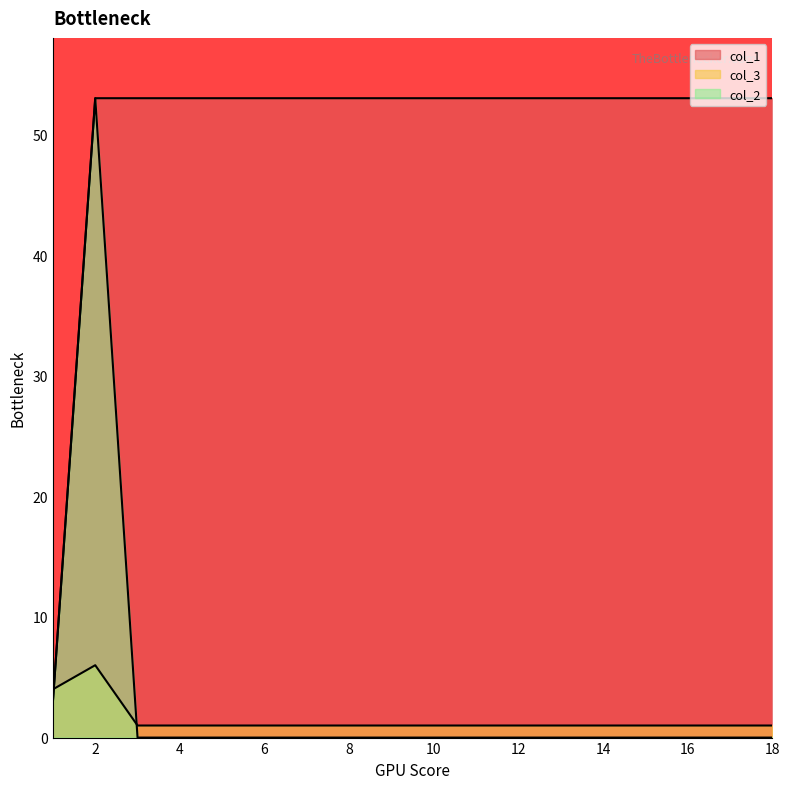

At how many categories does at least one series exceed 39?

17